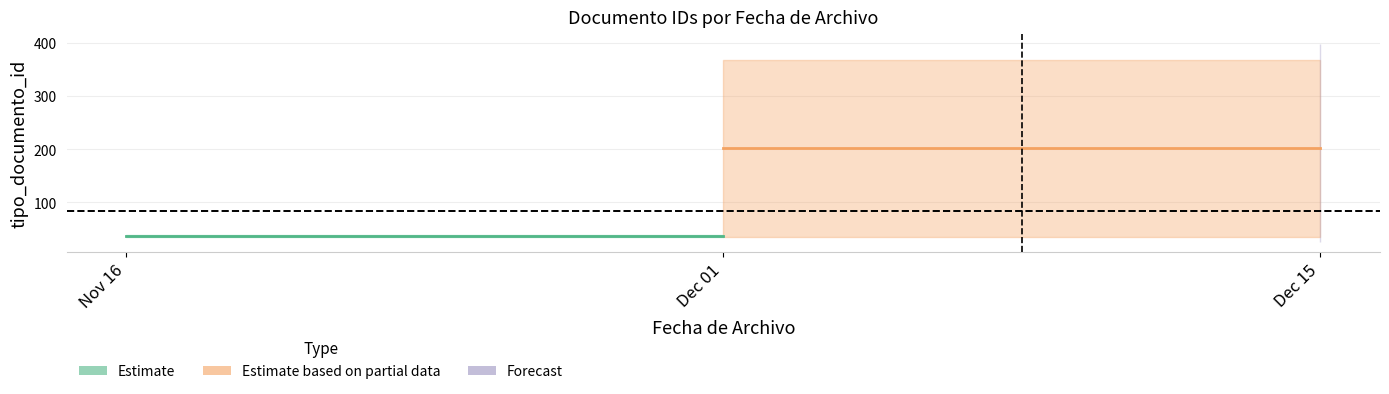

What is the label of the 2nd point from the left?

Dec 01